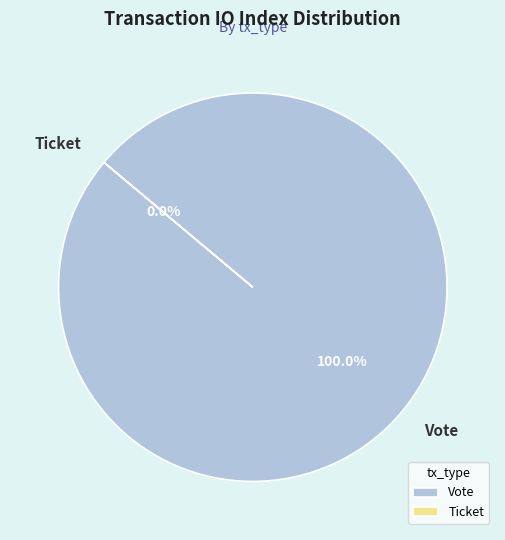

What percentage is the Vote slice, to the nearest percent?

100%